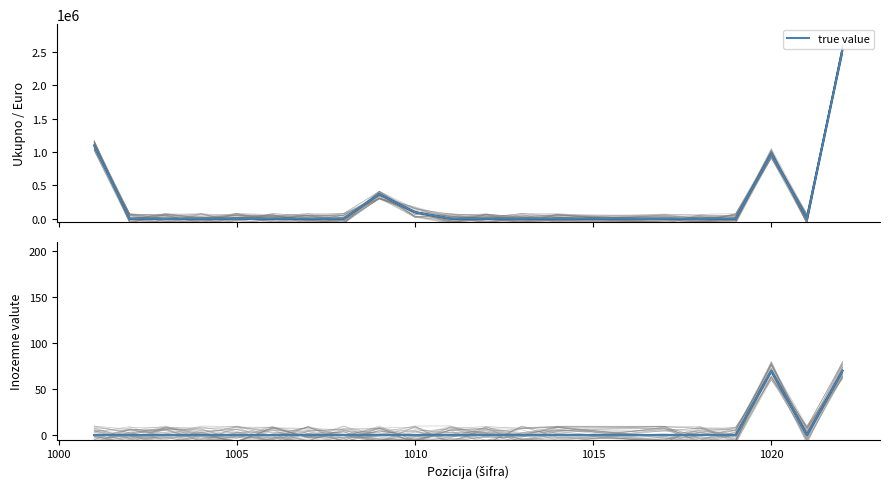

In Inozemne valute, how many points are higher than both neighbors (excluding endpoints)?

1